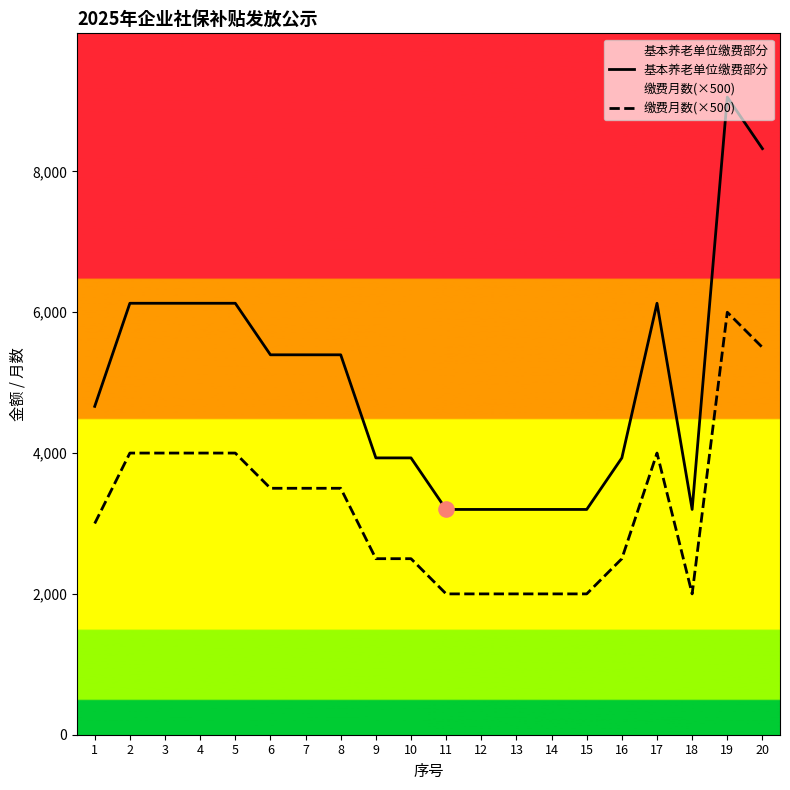

What is the total value across all series at 12?

5199.4